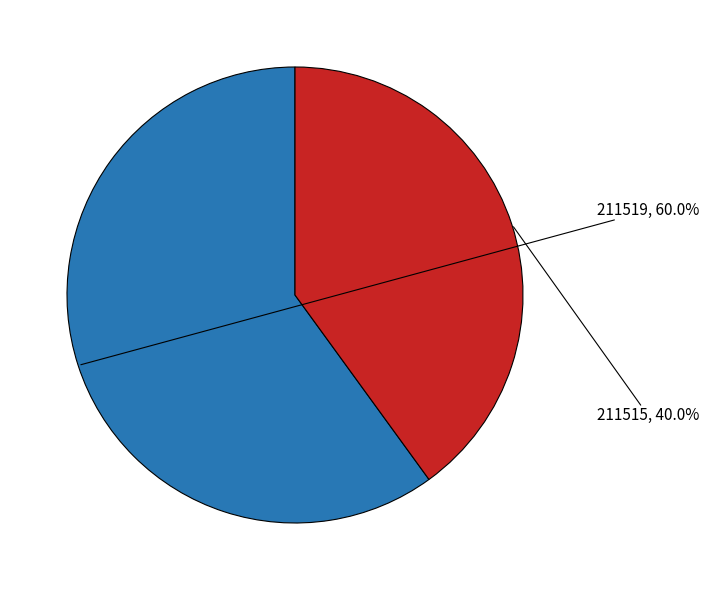

Does any single category account for the majority?

Yes